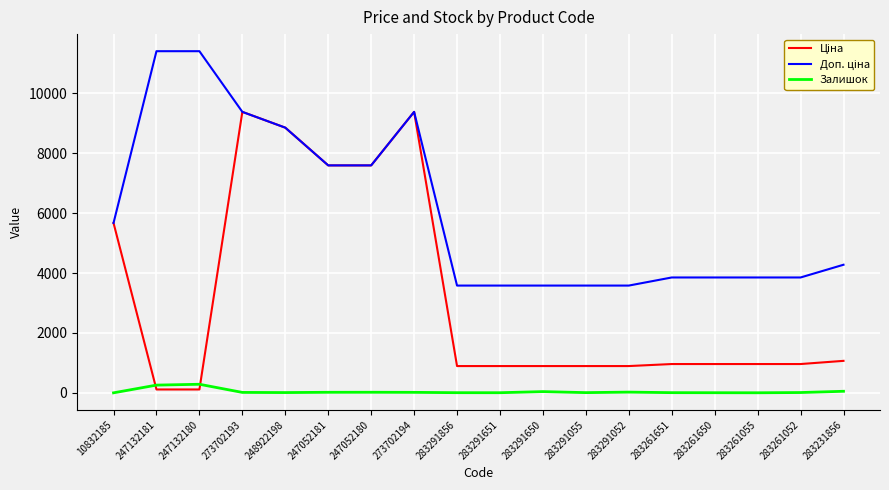

What is the greatest value displayed?

11410.0